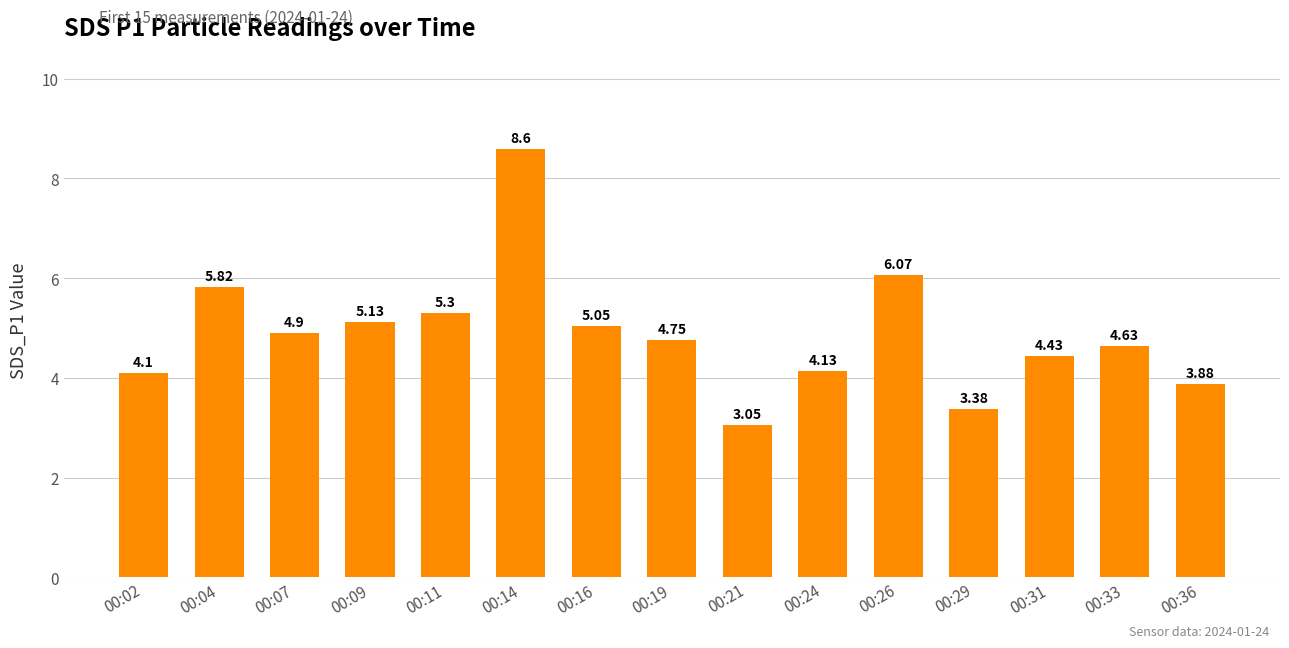

What is the average value?

4.9